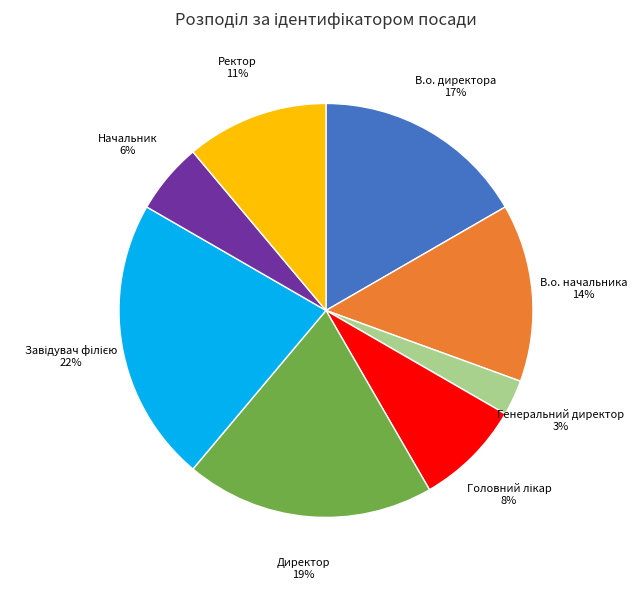

To the nearest percent, what is the difference between the largest and smallest slice percentages?

19%